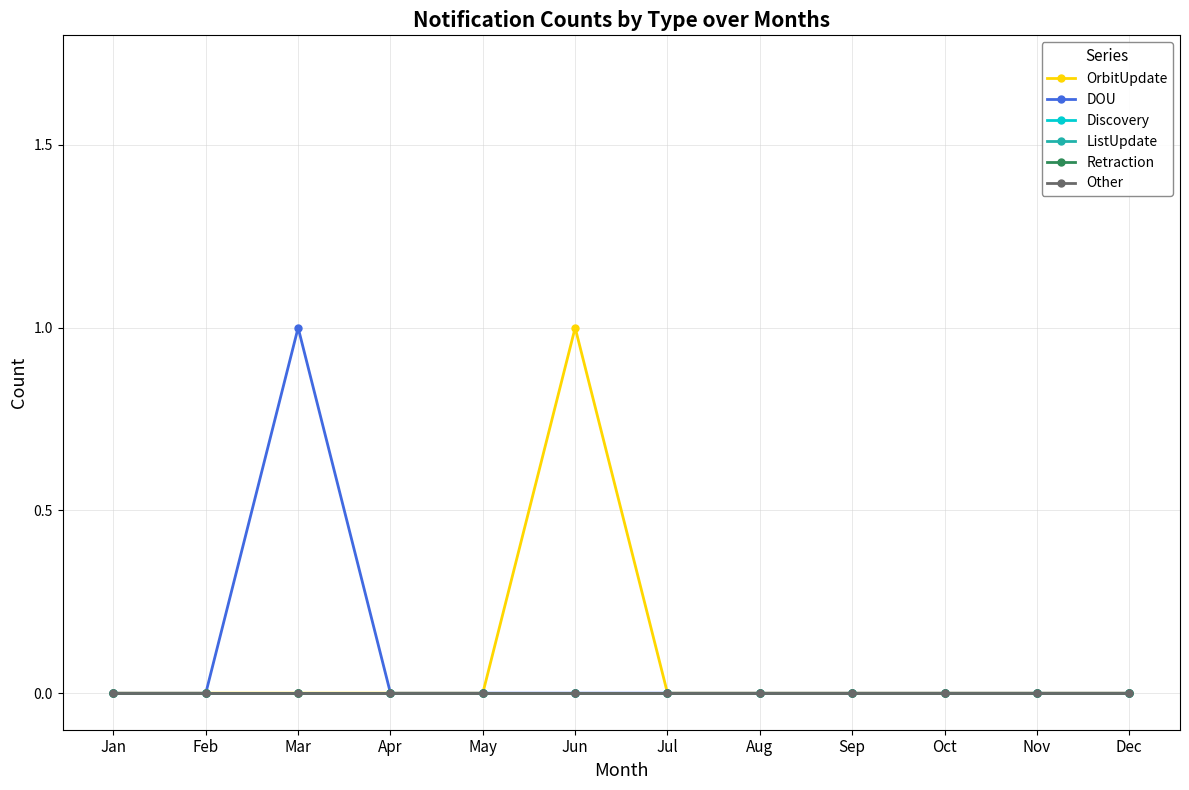

Reading right to left, extract all data points from this chart.

OrbitUpdate: Dec=0	Nov=0	Oct=0	Sep=0	Aug=0	Jul=0	Jun=1	May=0	Apr=0	Mar=0	Feb=0	Jan=0
DOU: Dec=0	Nov=0	Oct=0	Sep=0	Aug=0	Jul=0	Jun=0	May=0	Apr=0	Mar=1	Feb=0	Jan=0
Discovery: Dec=0	Nov=0	Oct=0	Sep=0	Aug=0	Jul=0	Jun=0	May=0	Apr=0	Mar=0	Feb=0	Jan=0
ListUpdate: Dec=0	Nov=0	Oct=0	Sep=0	Aug=0	Jul=0	Jun=0	May=0	Apr=0	Mar=0	Feb=0	Jan=0
Retraction: Dec=0	Nov=0	Oct=0	Sep=0	Aug=0	Jul=0	Jun=0	May=0	Apr=0	Mar=0	Feb=0	Jan=0
Other: Dec=0	Nov=0	Oct=0	Sep=0	Aug=0	Jul=0	Jun=0	May=0	Apr=0	Mar=0	Feb=0	Jan=0